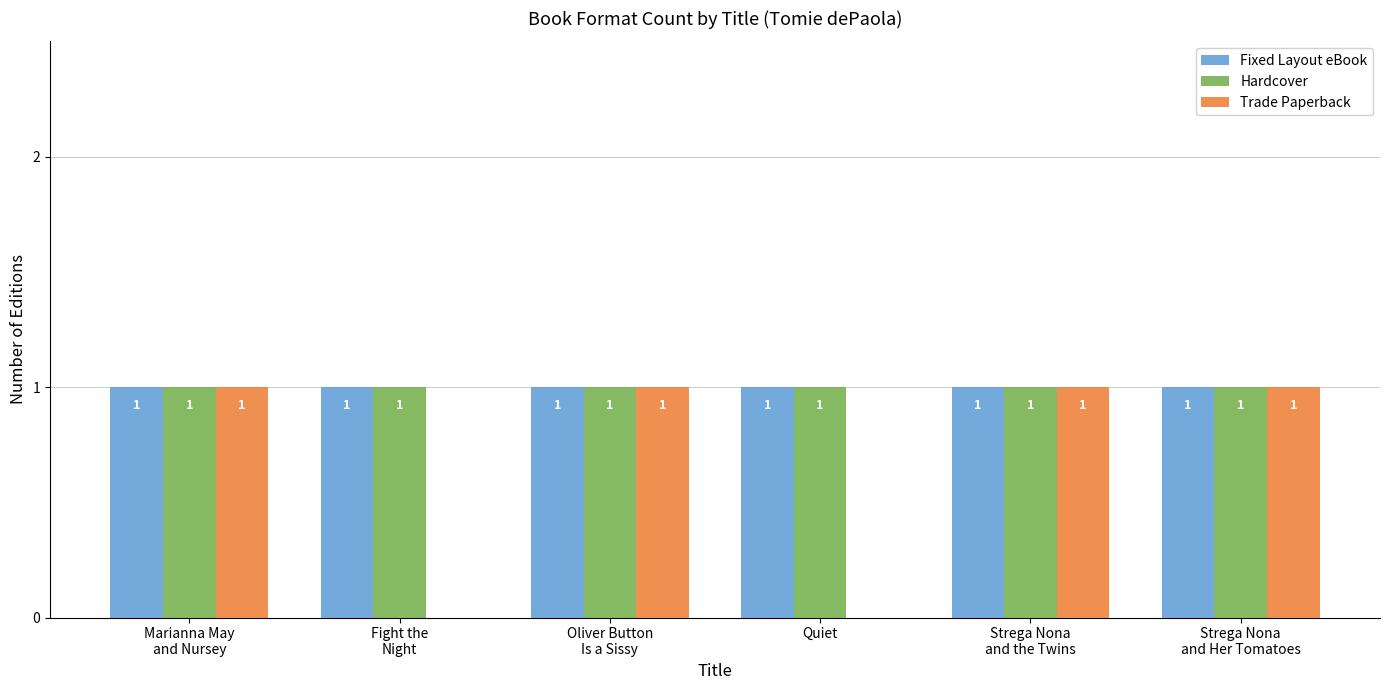

True or false: Trade Paperback has a value of 0 at Quiet.

True